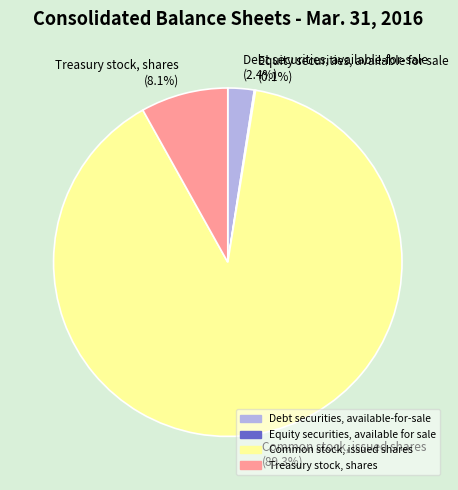

What percentage is NOT represented by Debt securities, available-for-sale (2.4%)?

97.6%